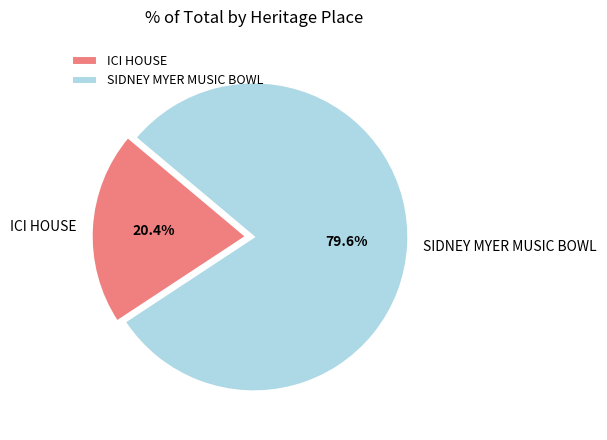

Which slice is the smallest?

ICI HOUSE